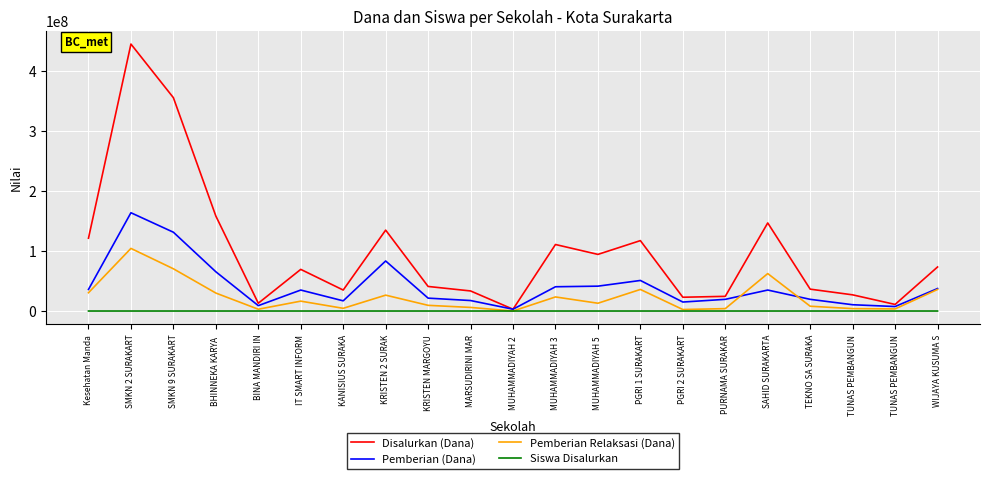

How many lines are shown in the chart?

4